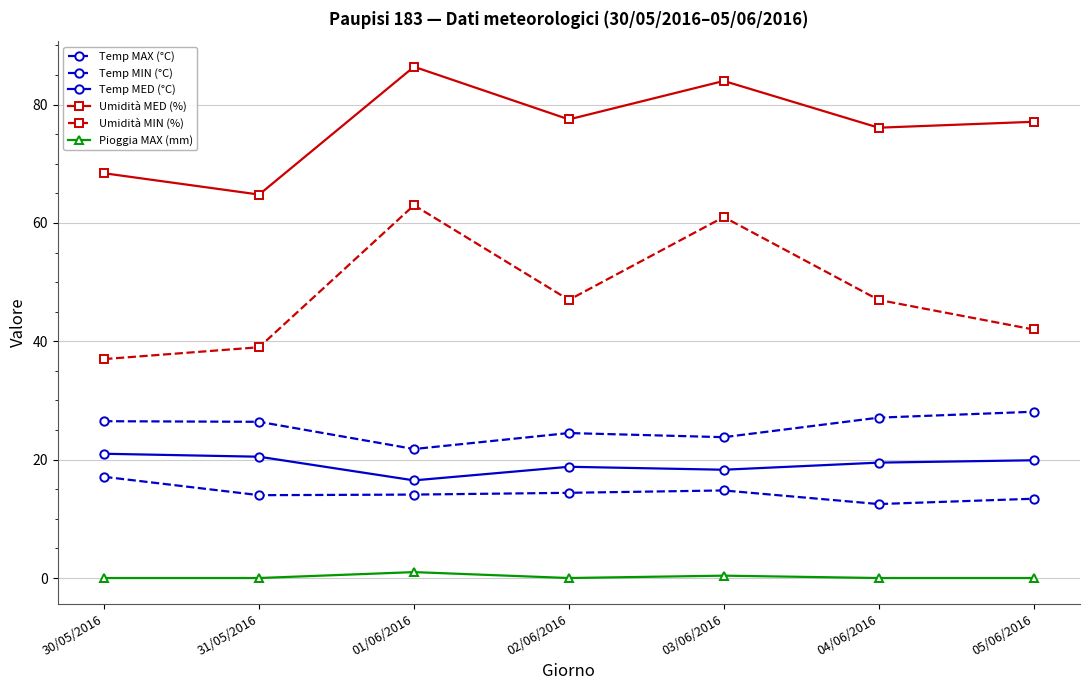

Which category has the lowest value in the Temp MED (°C) series?

01/06/2016